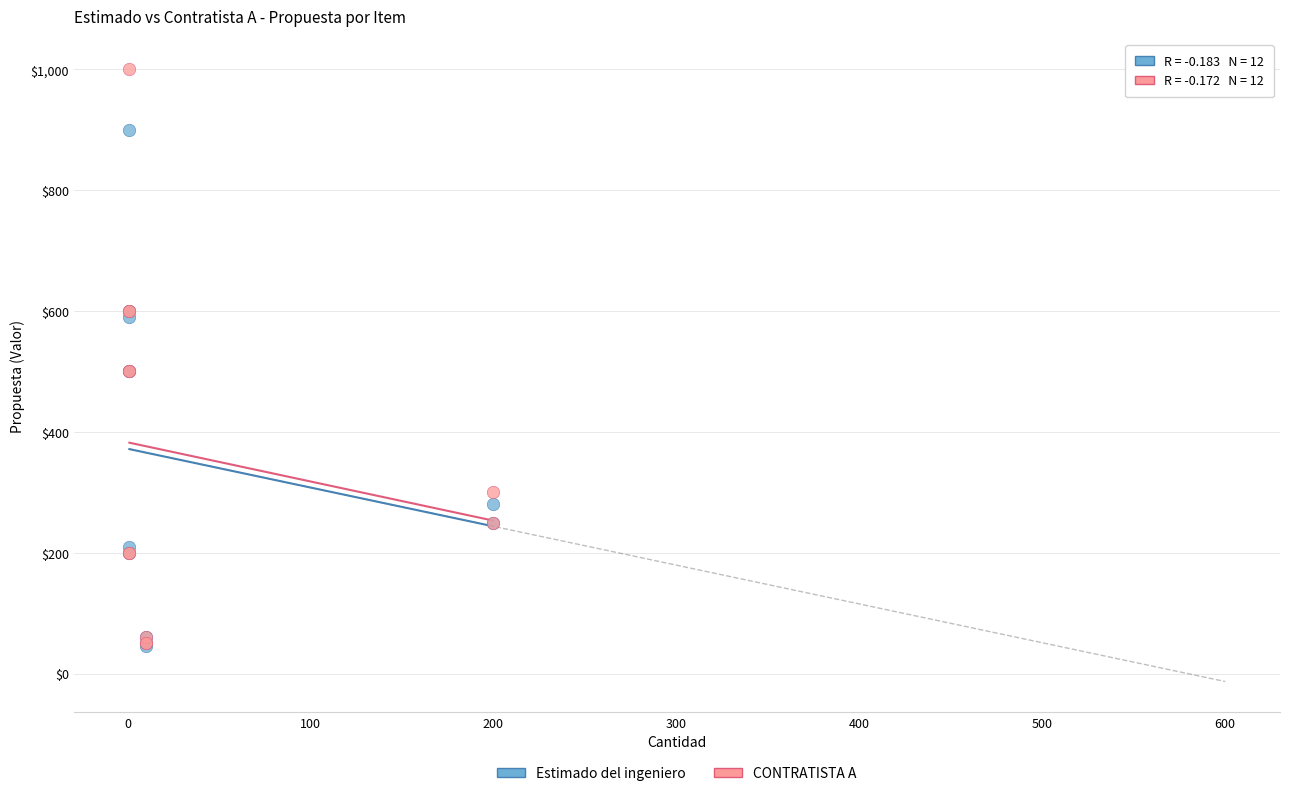

What are all the series names shown in the legend?

Estimado del ingeniero, CONTRATISTA A